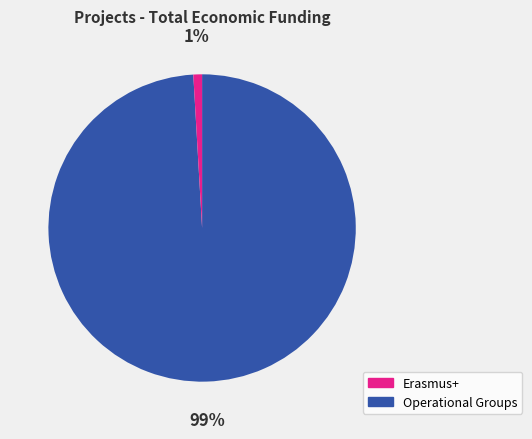

Is there a majority slice in this chart?

Yes